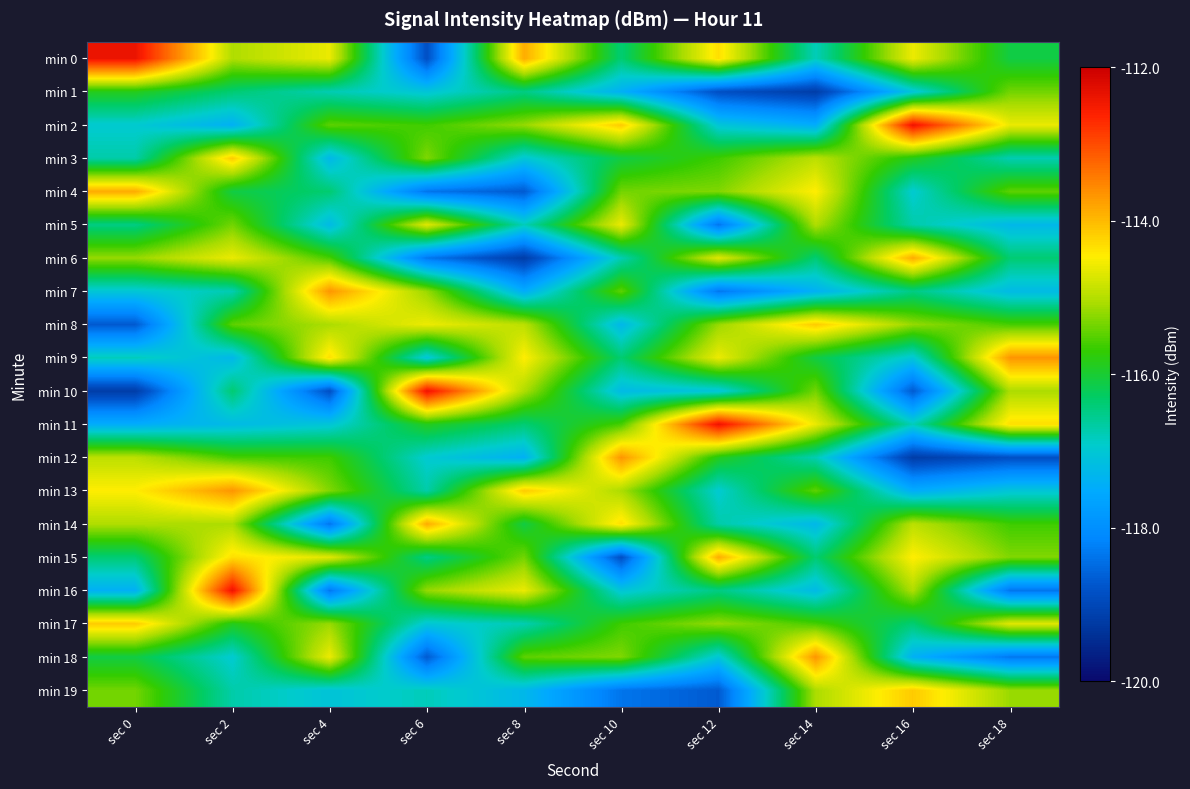

Reading left to right, extract all data points from this chart.

min 0: sec 0=-112.4	sec 2=-115.0	sec 4=-114.6	sec 6=-118.9	sec 8=-113.9	sec 10=-116.4	sec 12=-114.3	sec 14=-116.8	sec 16=-114.6	sec 18=-116.1
min 1: sec 0=-115.9	sec 2=-116.4	sec 4=-116.8	sec 6=-117.0	sec 8=-116.5	sec 10=-117.4	sec 12=-118.9	sec 14=-119.2	sec 16=-117.1	sec 18=-115.4
min 2: sec 0=-117.0	sec 2=-117.4	sec 4=-115.5	sec 6=-115.6	sec 8=-115.2	sec 10=-114.1	sec 12=-117.0	sec 14=-117.5	sec 16=-112.4	sec 18=-114.6
min 3: sec 0=-116.7	sec 2=-114.1	sec 4=-117.3	sec 6=-115.3	sec 8=-117.0	sec 10=-116.1	sec 12=-115.6	sec 14=-114.9	sec 16=-115.9	sec 18=-116.8
min 4: sec 0=-113.9	sec 2=-116.1	sec 4=-116.4	sec 6=-118.4	sec 8=-118.7	sec 10=-115.4	sec 12=-115.3	sec 14=-114.5	sec 16=-117.0	sec 18=-115.5
min 5: sec 0=-116.5	sec 2=-115.4	sec 4=-117.2	sec 6=-114.7	sec 8=-116.8	sec 10=-114.6	sec 12=-118.4	sec 14=-115.0	sec 16=-116.7	sec 18=-117.3
min 6: sec 0=-115.2	sec 2=-114.6	sec 4=-115.6	sec 6=-118.4	sec 8=-119.2	sec 10=-116.8	sec 12=-114.7	sec 14=-116.4	sec 16=-113.9	sec 18=-116.4
min 7: sec 0=-117.0	sec 2=-116.8	sec 4=-113.7	sec 6=-115.2	sec 8=-117.5	sec 10=-115.5	sec 12=-118.4	sec 14=-117.4	sec 16=-116.5	sec 18=-117.2
min 8: sec 0=-118.7	sec 2=-115.5	sec 4=-115.1	sec 6=-114.6	sec 8=-114.9	sec 10=-117.3	sec 12=-115.2	sec 14=-114.1	sec 16=-115.2	sec 18=-115.6
min 9: sec 0=-116.8	sec 2=-117.3	sec 4=-114.3	sec 6=-117.1	sec 8=-114.5	sec 10=-116.4	sec 12=-114.6	sec 14=-116.1	sec 16=-117.0	sec 18=-113.7
min 10: sec 0=-119.2	sec 2=-116.4	sec 4=-118.9	sec 6=-112.4	sec 8=-115.0	sec 10=-117.2	sec 12=-117.1	sec 14=-115.4	sec 16=-118.7	sec 18=-115.1
min 11: sec 0=-117.5	sec 2=-117.2	sec 4=-117.0	sec 6=-115.9	sec 8=-116.4	sec 10=-115.6	sec 12=-112.4	sec 14=-114.6	sec 16=-116.8	sec 18=-114.3
min 12: sec 0=-114.9	sec 2=-115.6	sec 4=-115.6	sec 6=-117.0	sec 8=-117.4	sec 10=-113.7	sec 12=-115.9	sec 14=-116.8	sec 16=-119.2	sec 18=-118.9
min 13: sec 0=-114.5	sec 2=-113.7	sec 4=-115.3	sec 6=-116.7	sec 8=-114.1	sec 10=-115.1	sec 12=-117.0	sec 14=-115.5	sec 16=-117.5	sec 18=-117.0
min 14: sec 0=-115.0	sec 2=-115.1	sec 4=-118.4	sec 6=-113.9	sec 8=-116.1	sec 10=-114.3	sec 12=-116.7	sec 14=-117.3	sec 16=-114.9	sec 18=-115.6
min 15: sec 0=-116.4	sec 2=-114.3	sec 4=-114.7	sec 6=-116.5	sec 8=-115.4	sec 10=-118.9	sec 12=-113.9	sec 14=-116.4	sec 16=-114.5	sec 18=-115.3
min 16: sec 0=-117.4	sec 2=-112.4	sec 4=-118.4	sec 6=-115.2	sec 8=-114.6	sec 10=-117.0	sec 12=-116.5	sec 14=-117.2	sec 16=-115.0	sec 18=-118.4
min 17: sec 0=-114.1	sec 2=-115.9	sec 4=-115.2	sec 6=-117.0	sec 8=-116.8	sec 10=-115.6	sec 12=-115.2	sec 14=-115.6	sec 16=-116.4	sec 18=-114.7
min 18: sec 0=-116.1	sec 2=-117.0	sec 4=-114.6	sec 6=-118.7	sec 8=-115.5	sec 10=-115.3	sec 12=-117.0	sec 14=-113.7	sec 16=-117.4	sec 18=-118.4
min 19: sec 0=-115.4	sec 2=-116.7	sec 4=-117.1	sec 6=-116.8	sec 8=-117.3	sec 10=-118.4	sec 12=-118.7	sec 14=-115.1	sec 16=-114.1	sec 18=-115.2